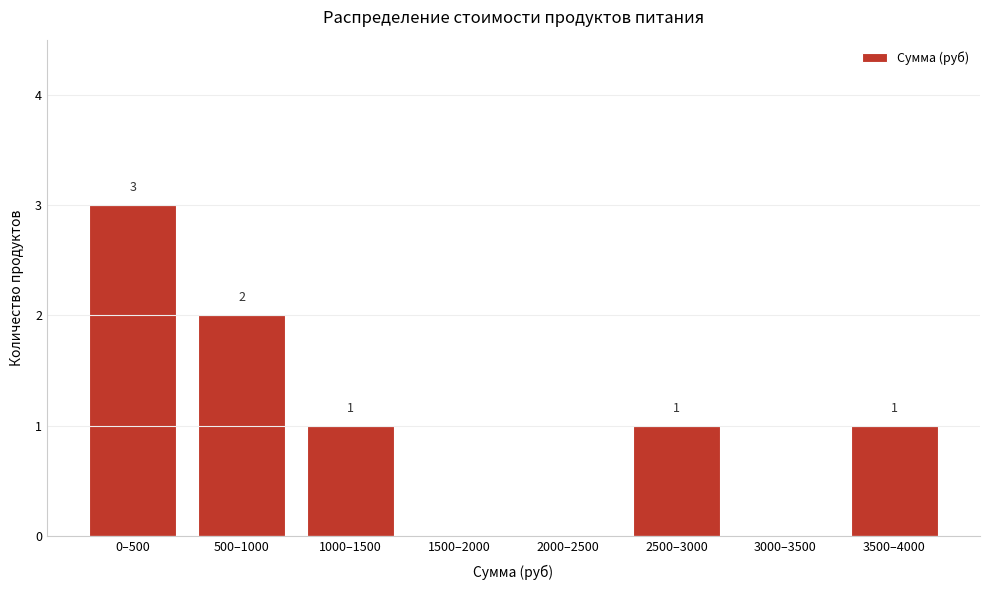

Reading right to left, extract all data points from this chart.

3500–4000=1	3000–3500=0	2500–3000=1	2000–2500=0	1500–2000=0	1000–1500=1	500–1000=2	0–500=3